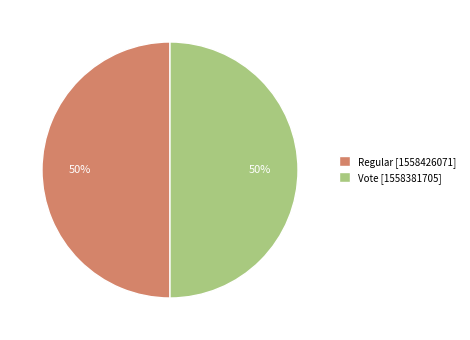

To the nearest percent, what percentage of the pie is Regular [1558426071]?

50%